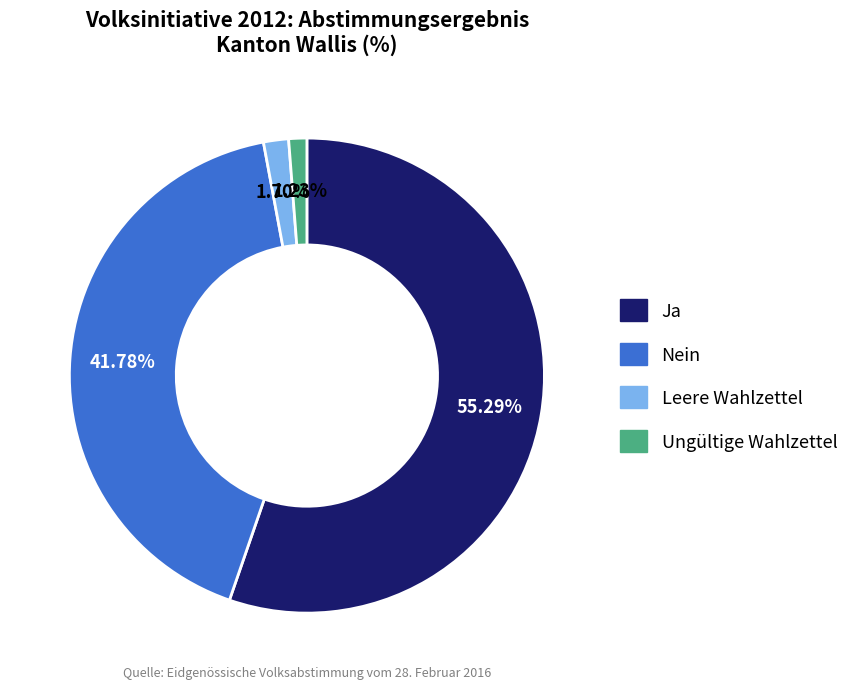

What is the majority slice?

Ja